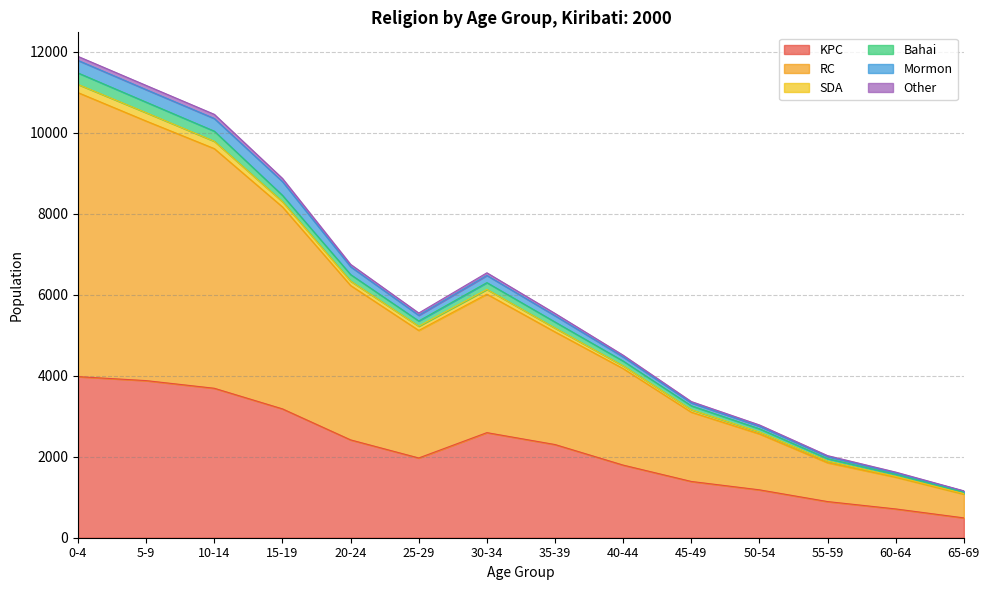

What is the lowest value of the KPC series?

490